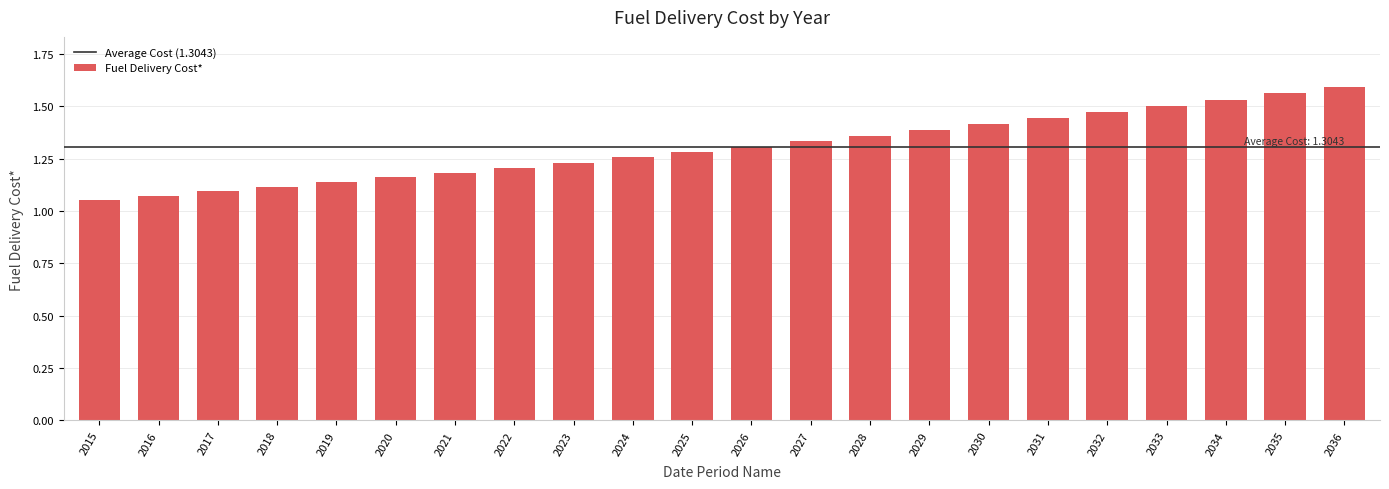

Does the chart contain stacked bars?

No